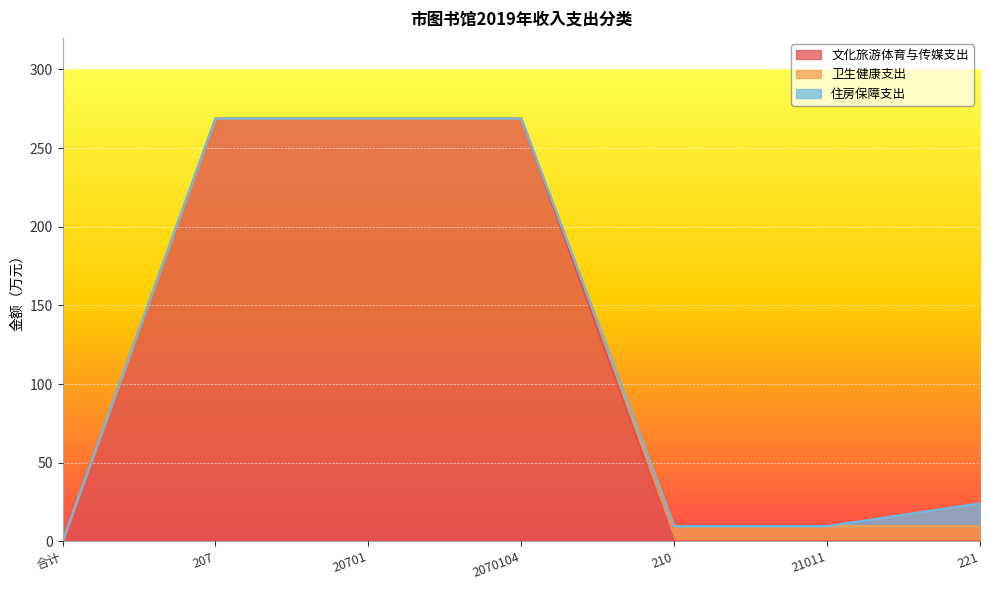

True or false: 文化旅游体育与传媒支出 has a value of 0.0 at 21011.

True